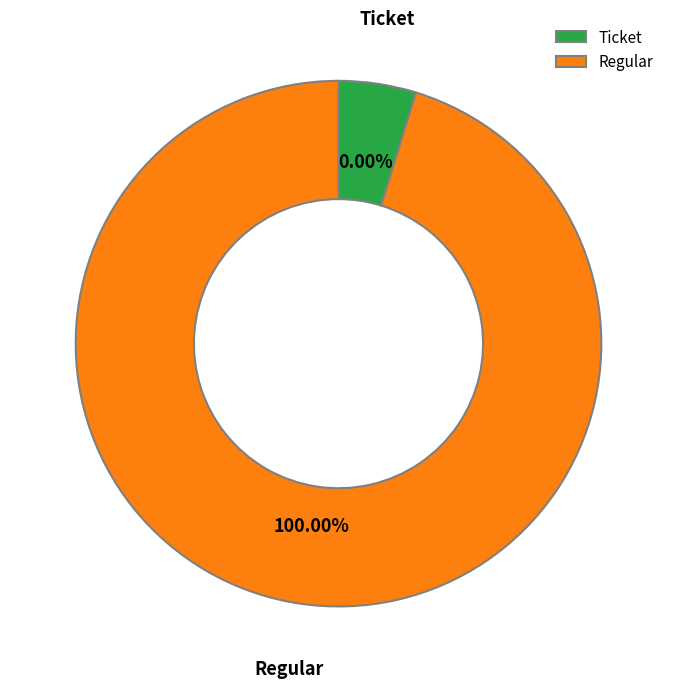

Is Ticket the majority of the pie?

No